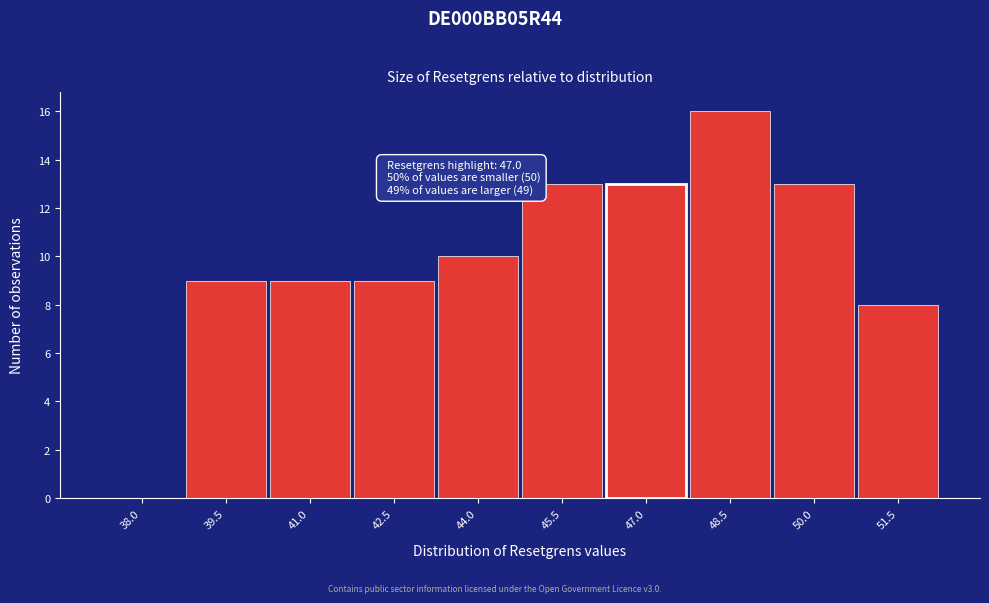

Reading left to right, list all the values displayed in this chart.

38.0=0	39.5=9	41.0=9	42.5=9	44.0=10	45.5=13	47.0=13	48.5=16	50.0=13	51.5=8